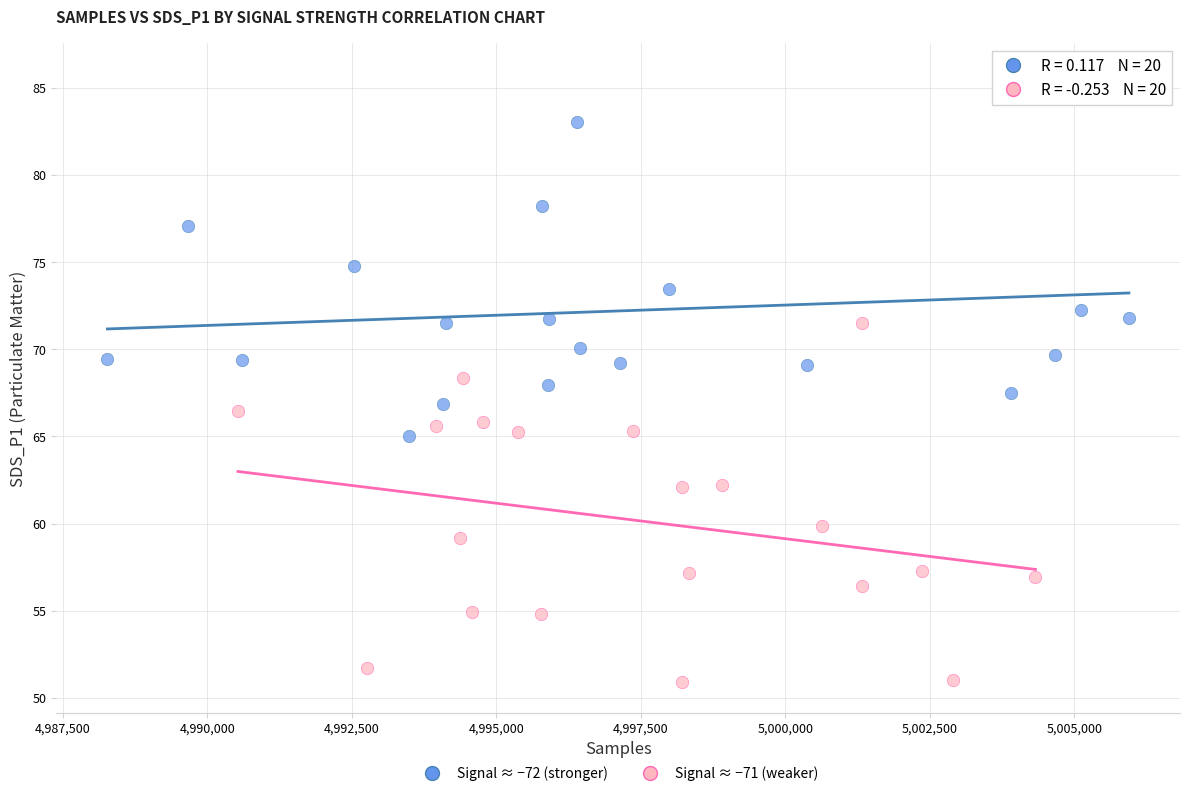

Which series contains the lowest Y value?

Signal ≈ −71 (weaker)